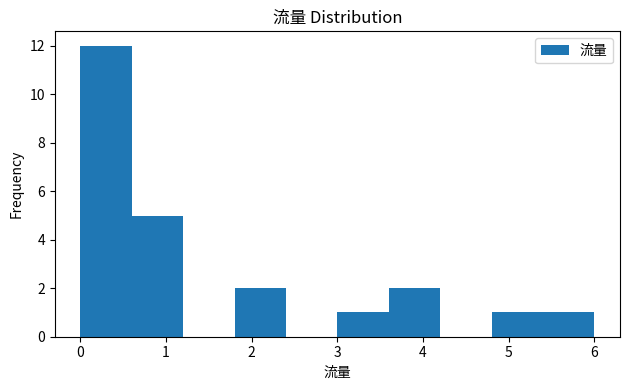

Over which range of the x-axis is the bar tallest?

0.0 to 0.6